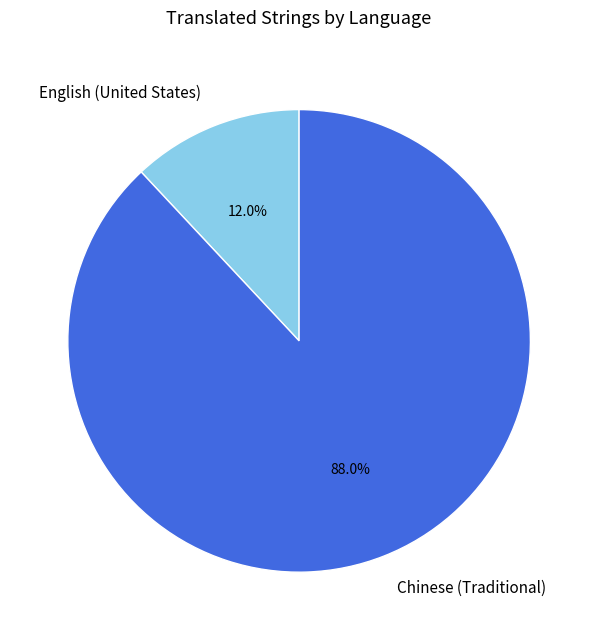

What percentage is NOT represented by Chinese (Traditional)?

12.0%